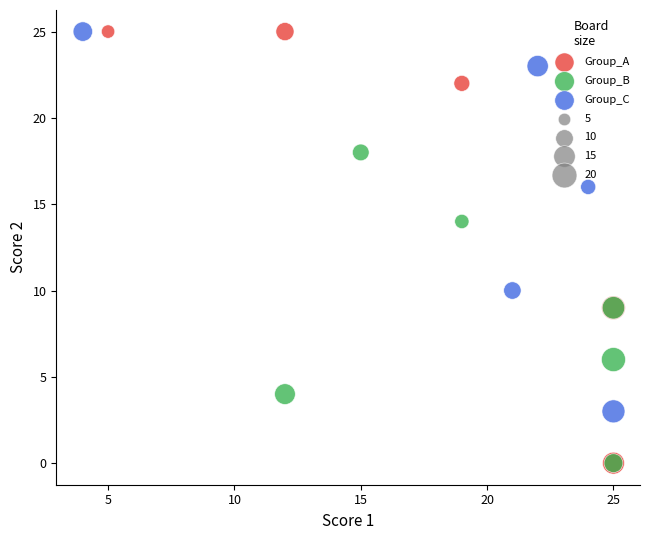

Which series has the widest spread of Y values?

Group_A